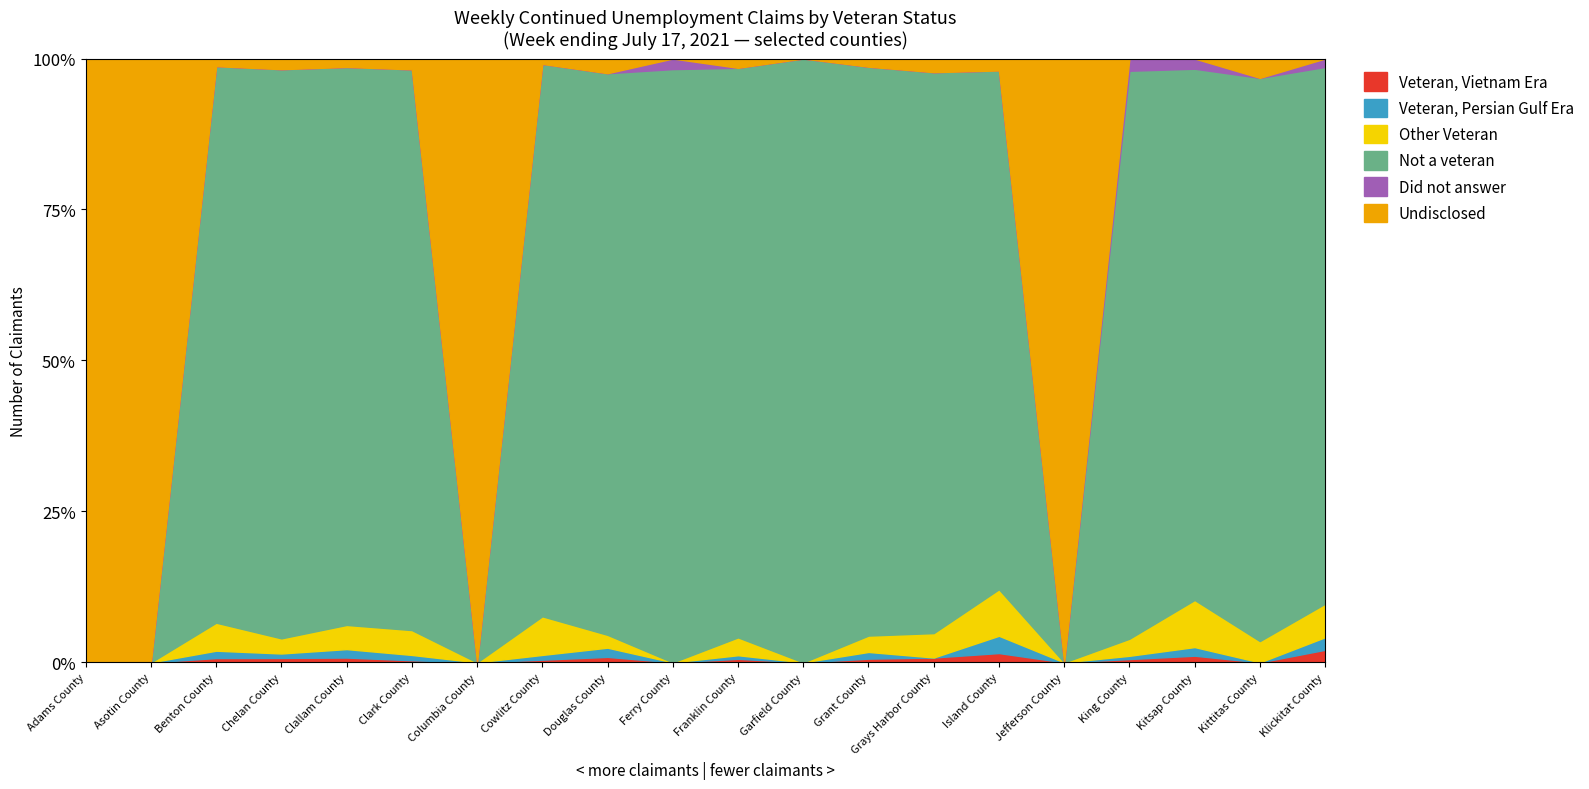

The Undisclosed series shows 3 at Island County. True or false?

False